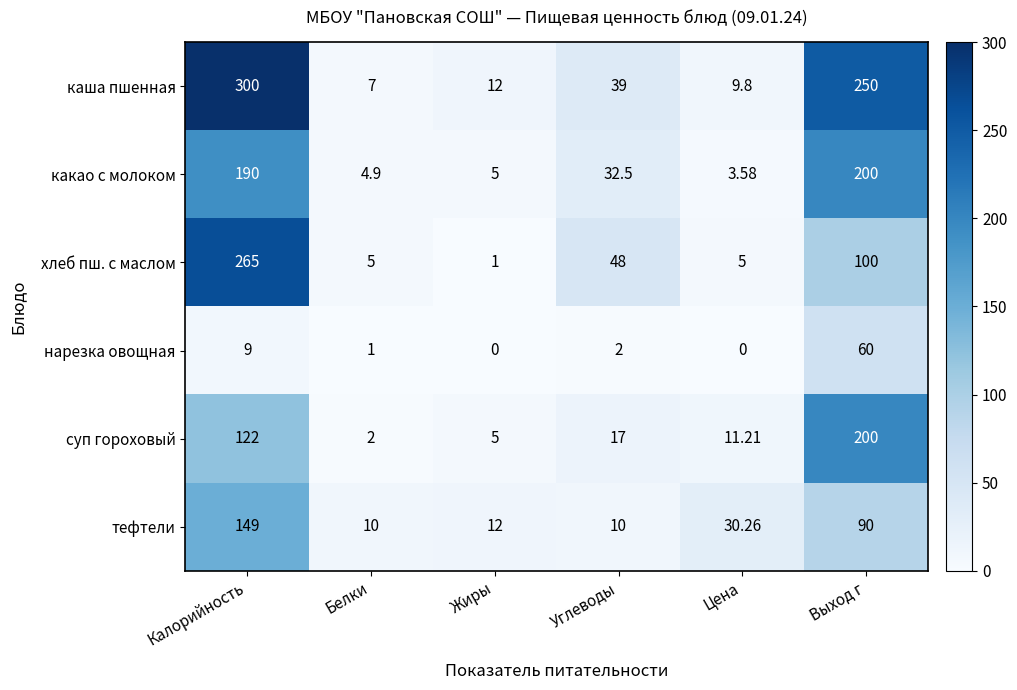

How many data points in хлеб пш. с маслом are less than 48?

3